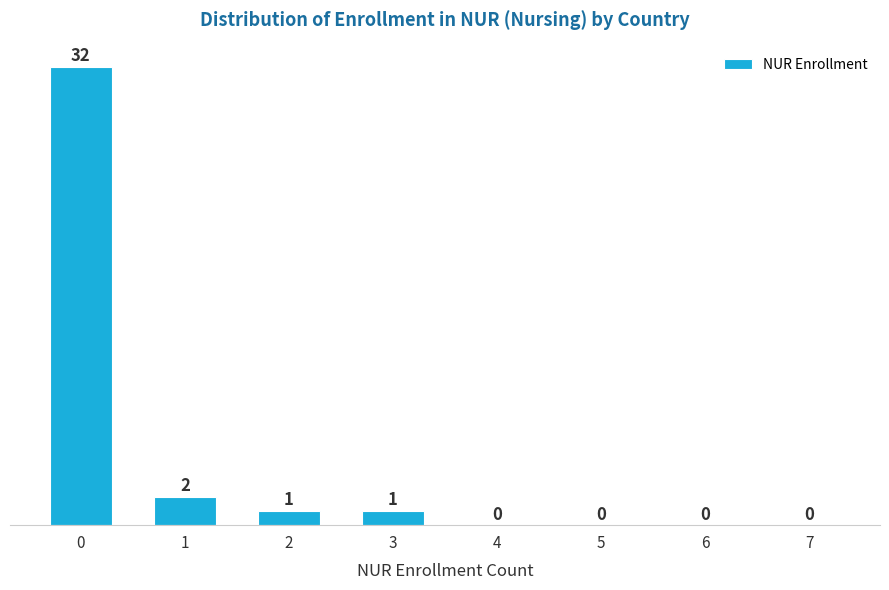

Reading left to right, extract all data points from this chart.

0=32	1=2	2=1	3=1	4=0	5=0	6=0	7=0